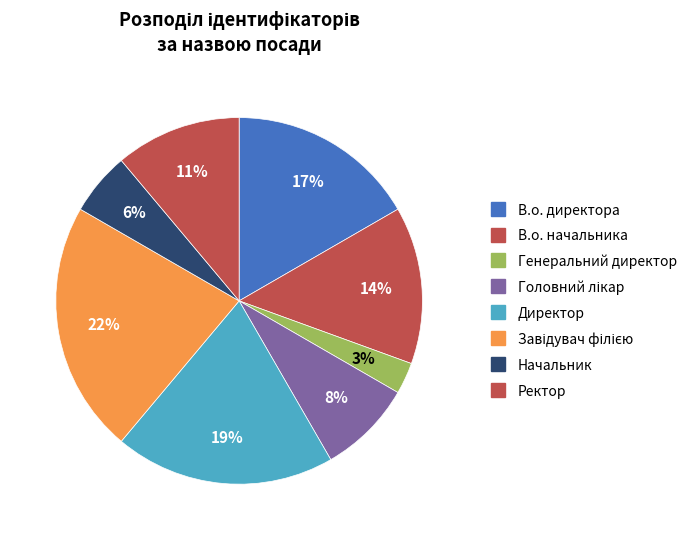

Rank the categories by value from lowest to highest.

Генеральний директор, Начальник, Головний лікар, Ректор, В.о. начальника, В.о. директора, Директор, Завідувач філією